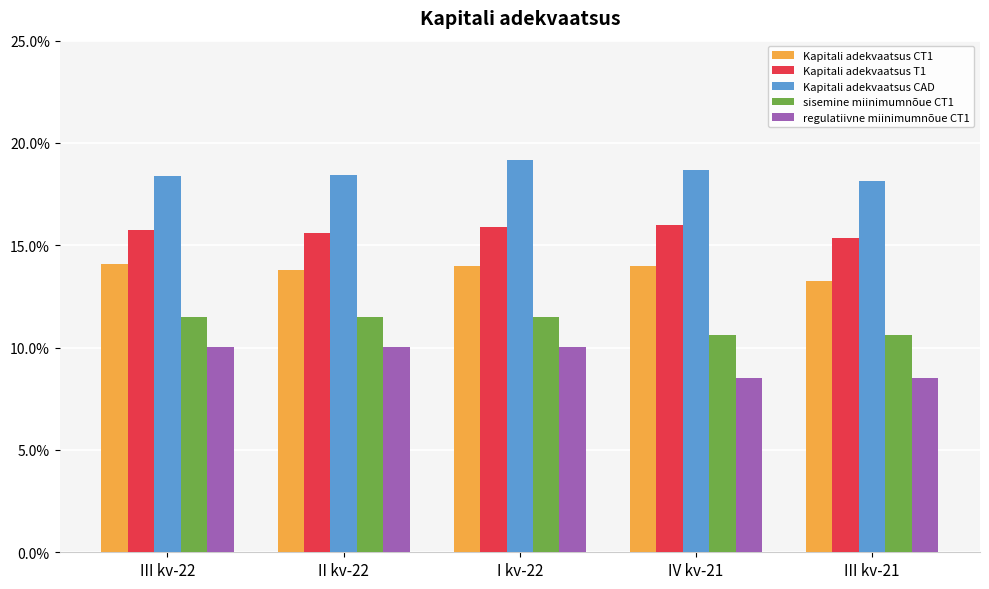

Which series has the largest total across all categories?

Kapitali adekvaatsus CAD